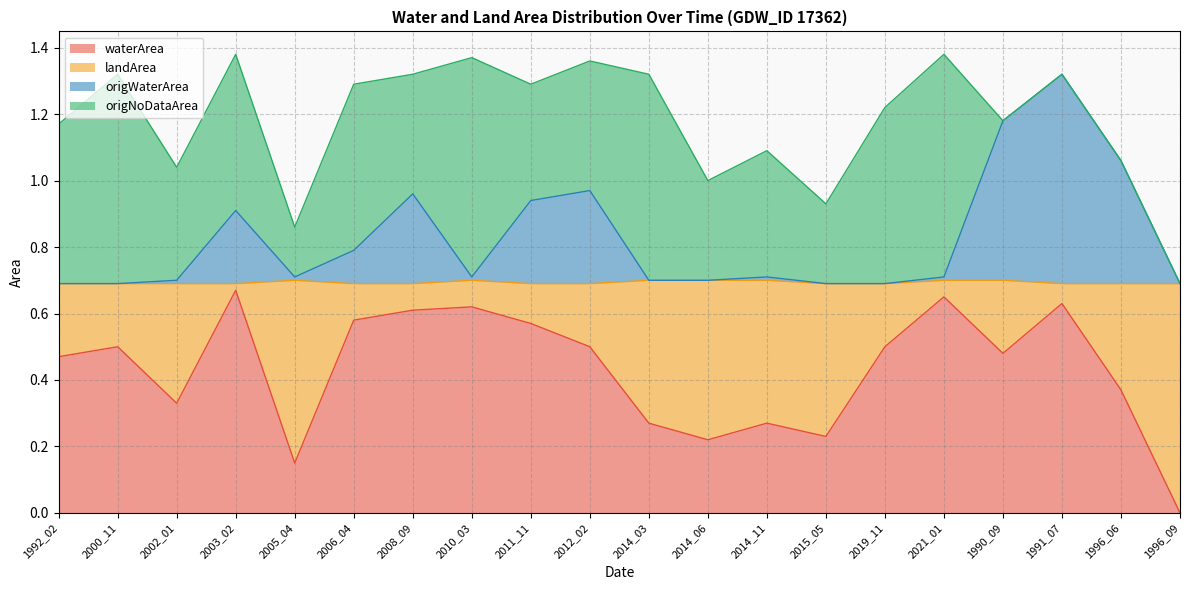

Between 1992_02 and 2000_11, which is larger?

2000_11